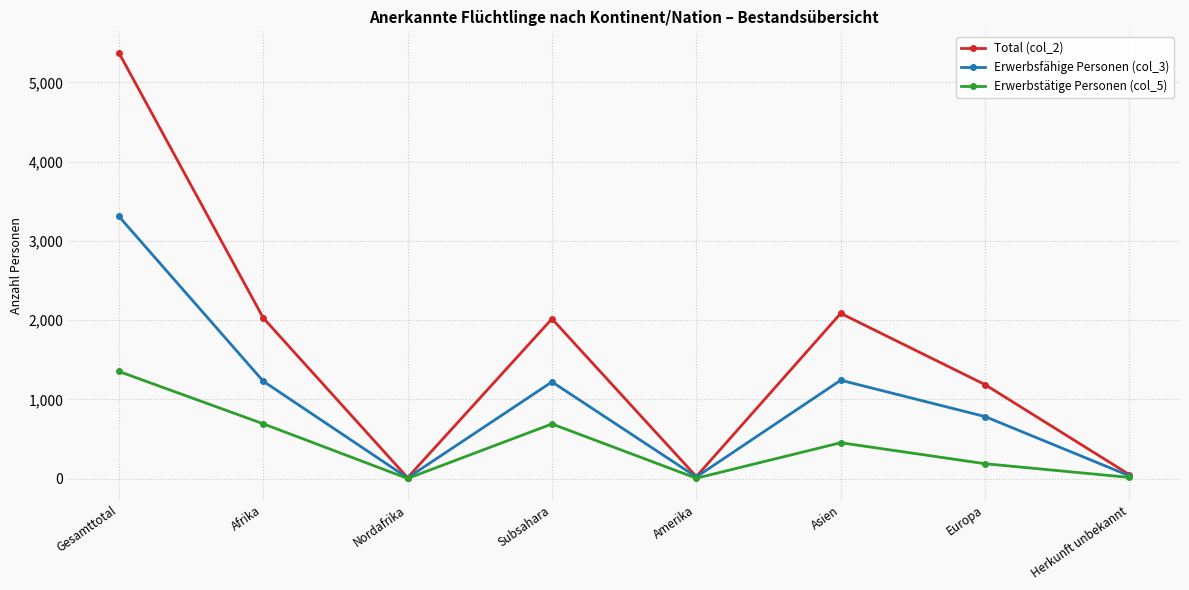

What is the value of the Erwerbstätige Personen (col_5) point at the 1st from the left?

1353